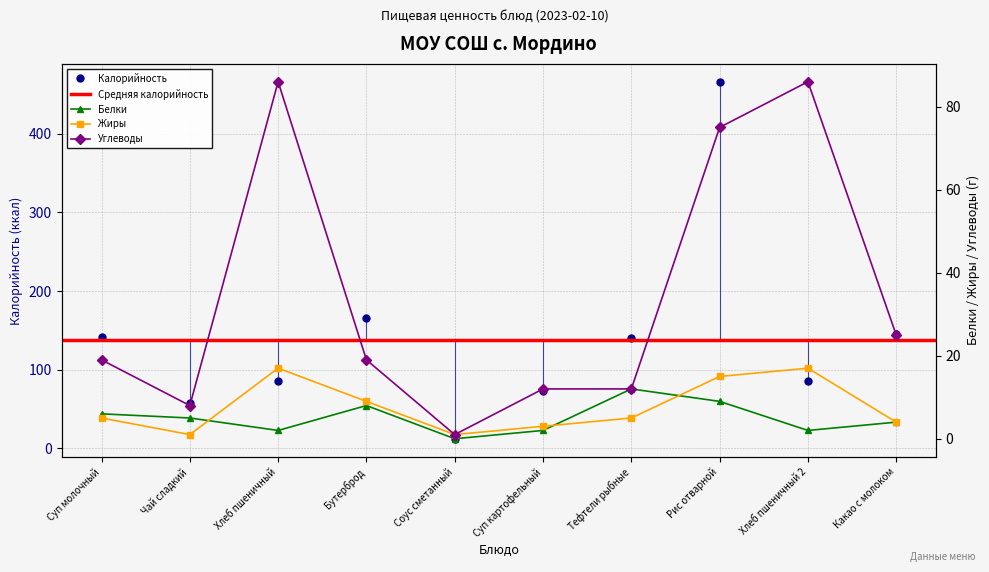

True or false: Жиры and Калорийность intersect in this chart.

False